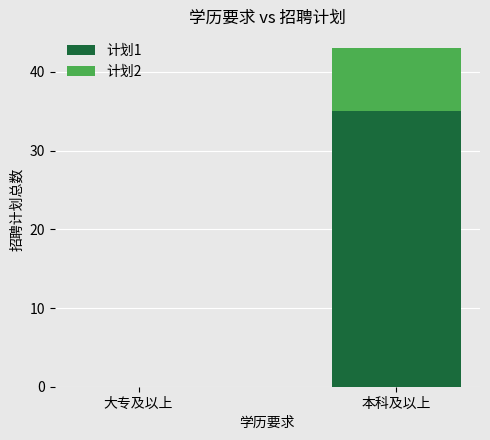

What is the maximum value for 计划1?

35